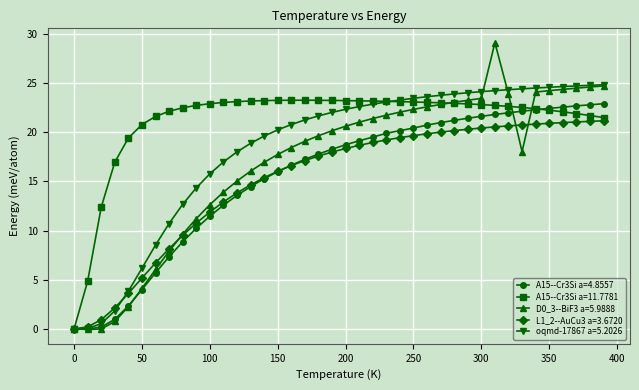

True or false: A15--Cr3Si a=11.7781 and D0_3--BiF3 a=5.9888 intersect in this chart.

True